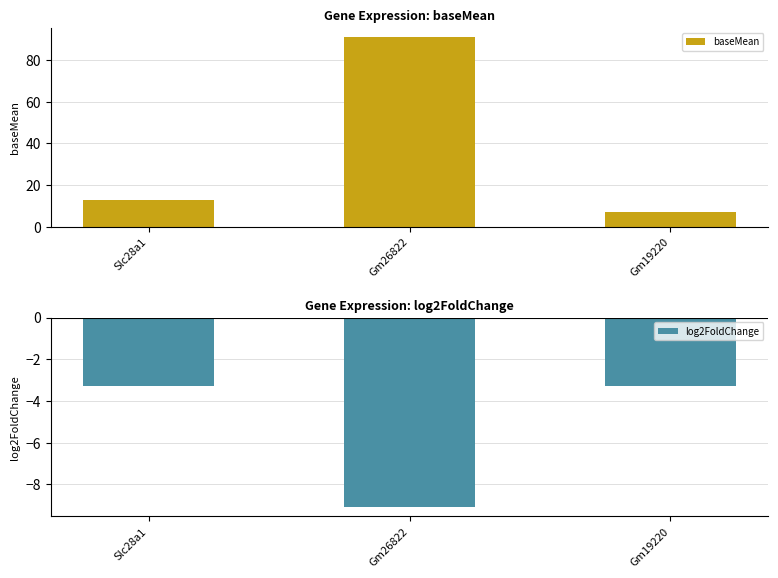

Which series changed the most between Gm26822 and Gm19220?

baseMean